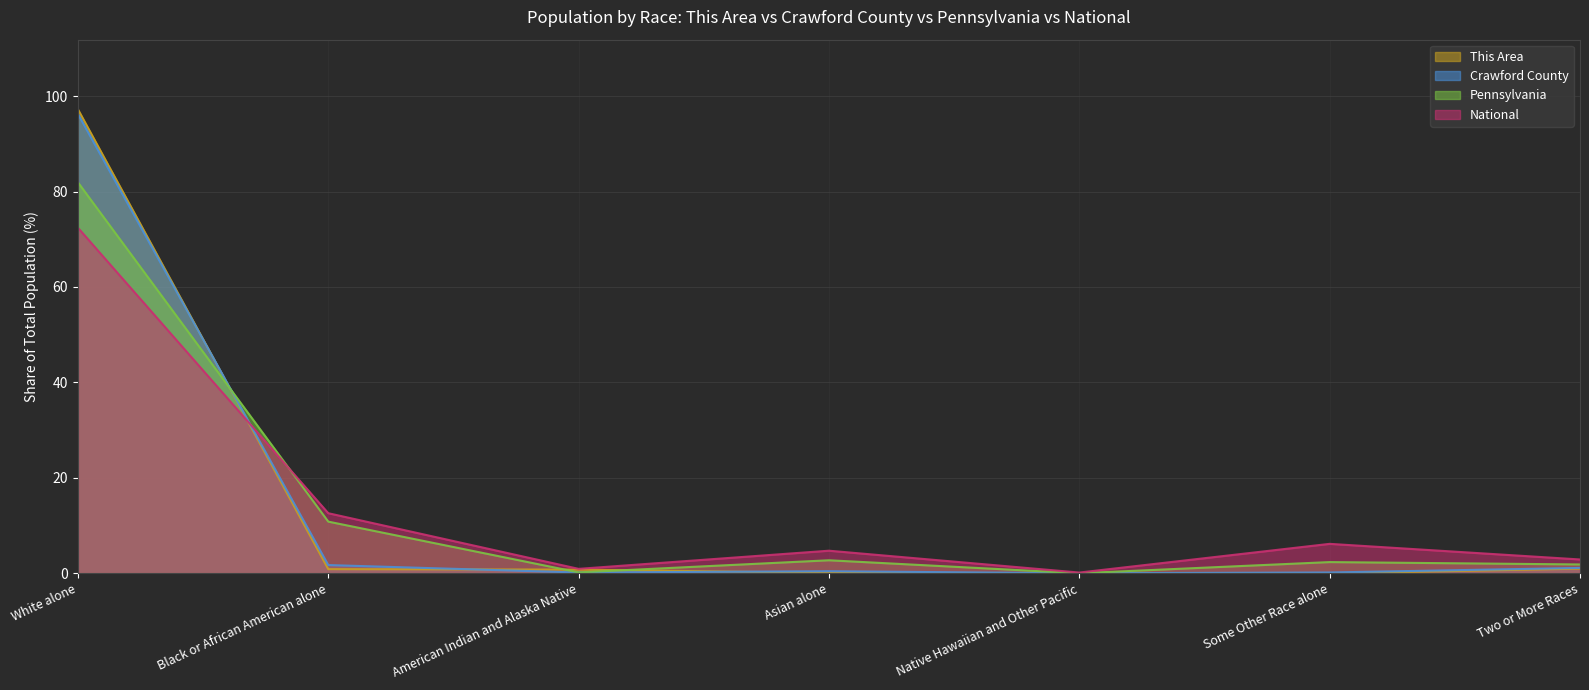

Is it true that This Area equals 0.9 at Black or African American alone?

True